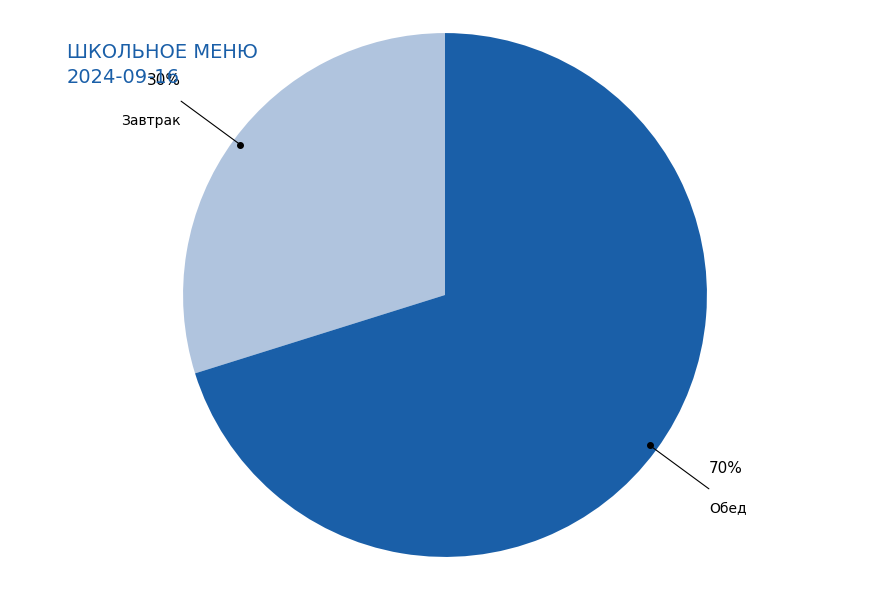

Is there a majority slice in this chart?

Yes